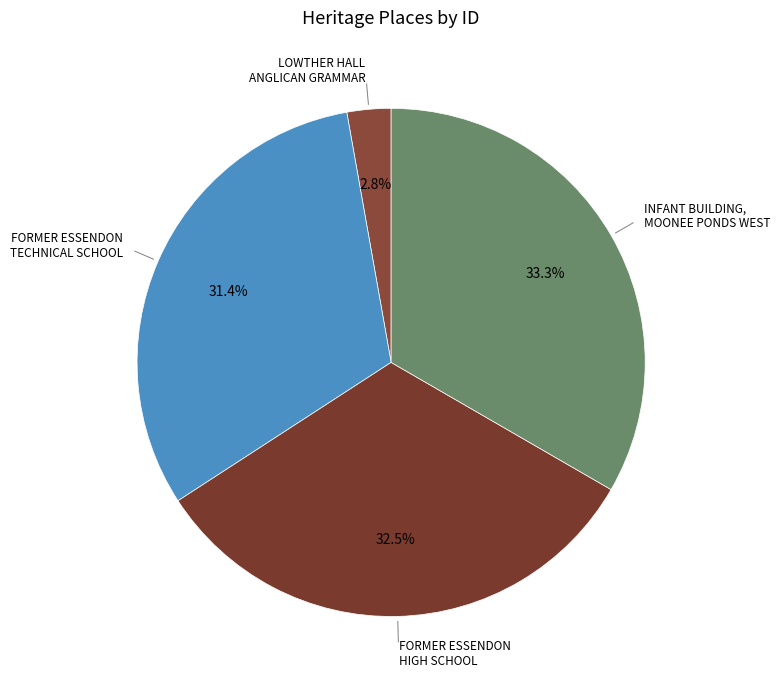

How many segments does this pie chart have?

4